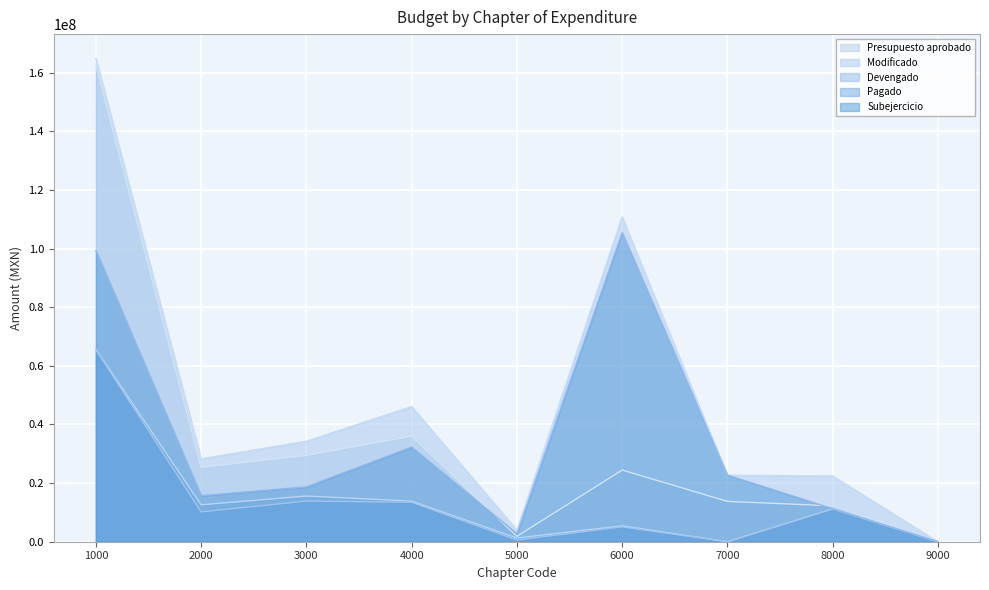

Between 6000 and 3000, which is larger?

3000